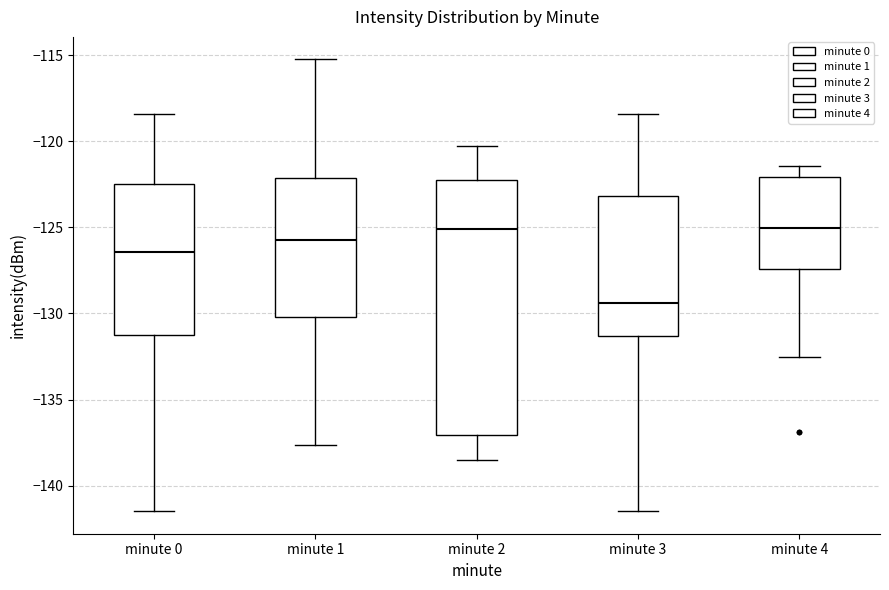

Which box is the tallest, from its lower edge to its upper edge?

minute 2